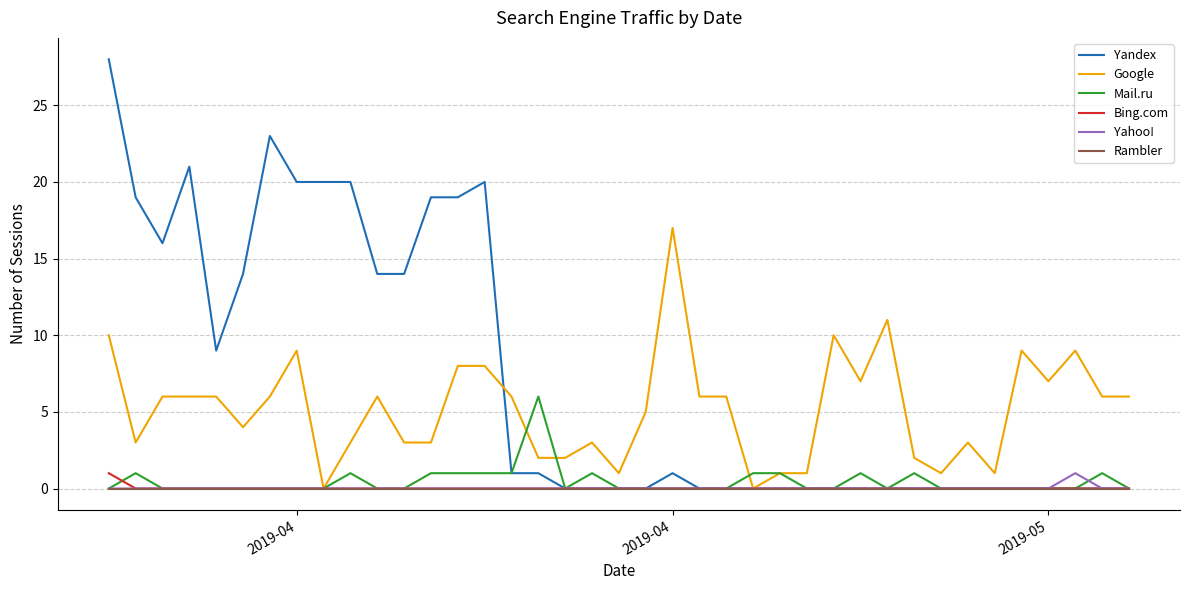

Which series has the largest total across all categories?

Yandex